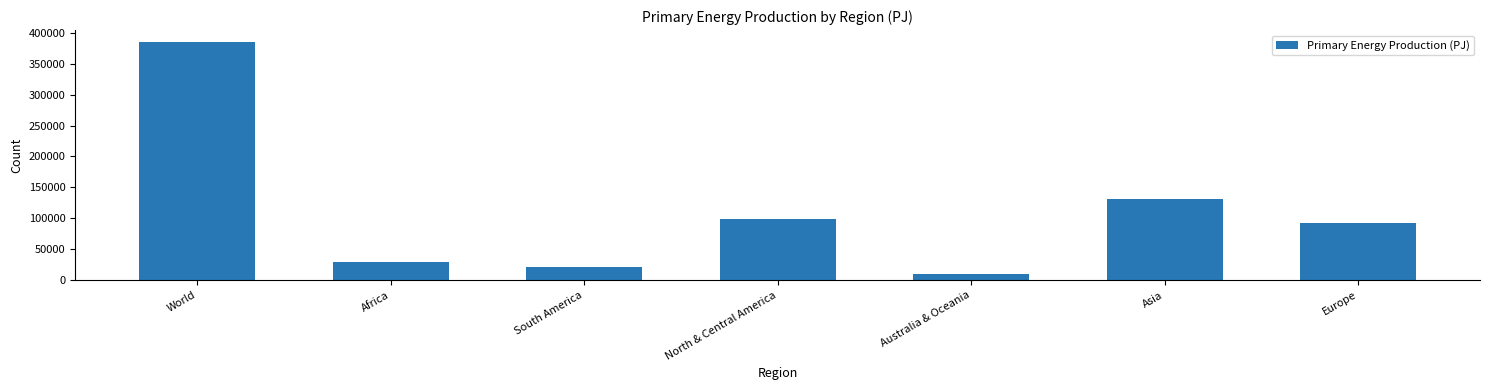

Reading left to right, transcribe all the data shown in this chart.

World=385034	Africa=29819	South America=22094	North & Central America=98277	Australia & Oceania=10572	Asia=131131	Europe=93141